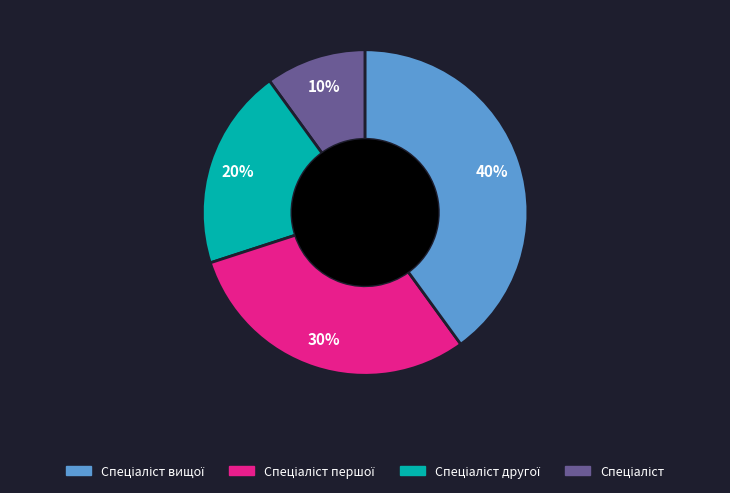

Does any single category account for the majority?

No